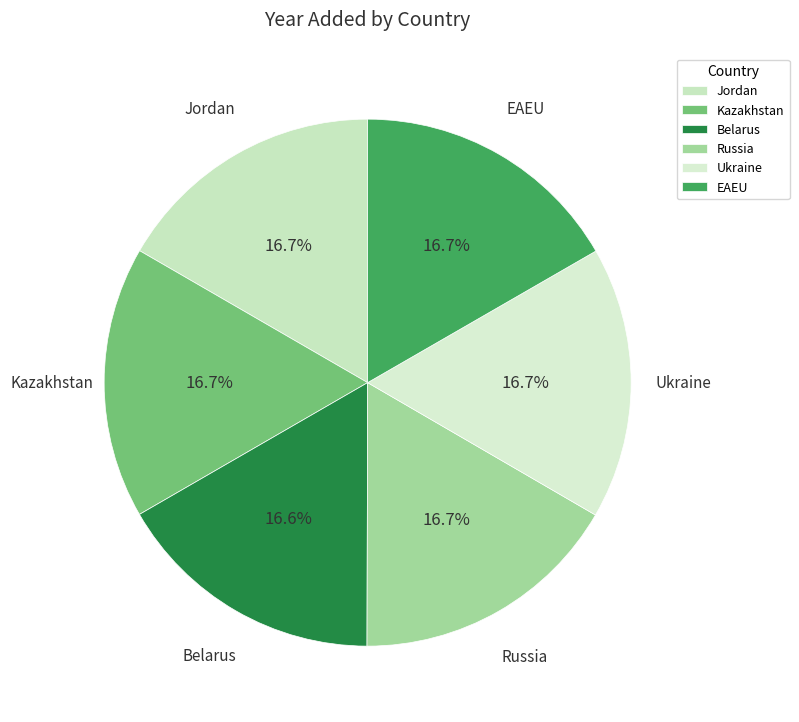

How many slices are in this pie chart?

6